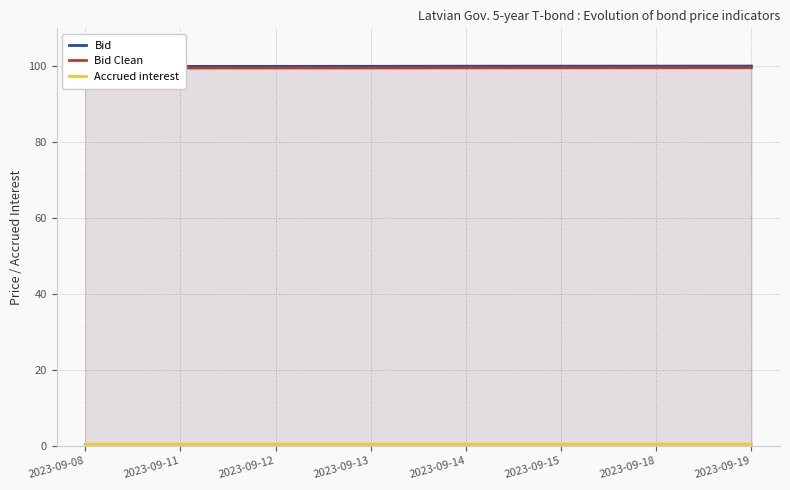

Reading right to left, list all the values displayed in this chart.

Bid: 2023-09-19=100.1	2023-09-18=100.0	2023-09-15=100.0	2023-09-14=100.0	2023-09-13=100.0	2023-09-12=100.0	2023-09-11=100.0	2023-09-08=100.0
Bid Clean: 2023-09-19=99.6	2023-09-18=99.6	2023-09-15=99.6	2023-09-14=99.6	2023-09-13=99.6	2023-09-12=99.5	2023-09-11=99.5	2023-09-08=99.5
Accrued interest: 2023-09-19=0.4	2023-09-18=0.4	2023-09-15=0.4	2023-09-14=0.4	2023-09-13=0.4	2023-09-12=0.4	2023-09-11=0.4	2023-09-08=0.4